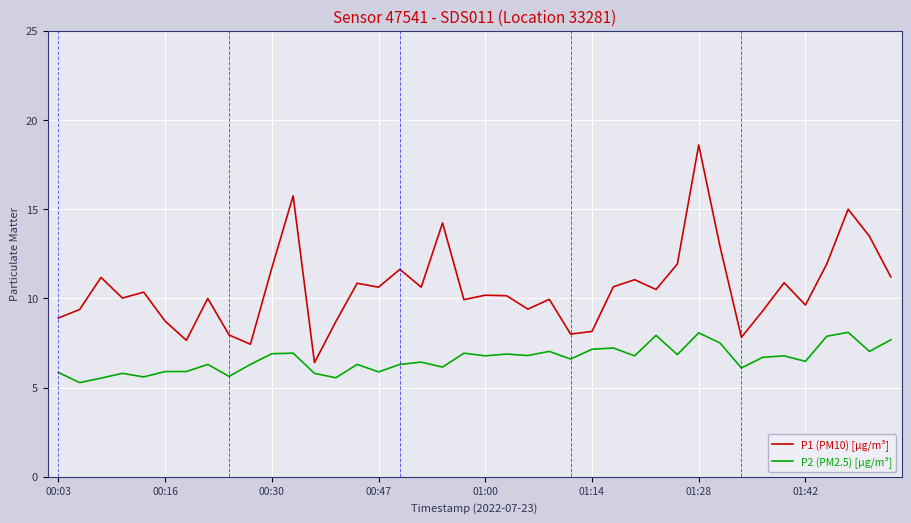

What is the smallest value displayed?

5.3